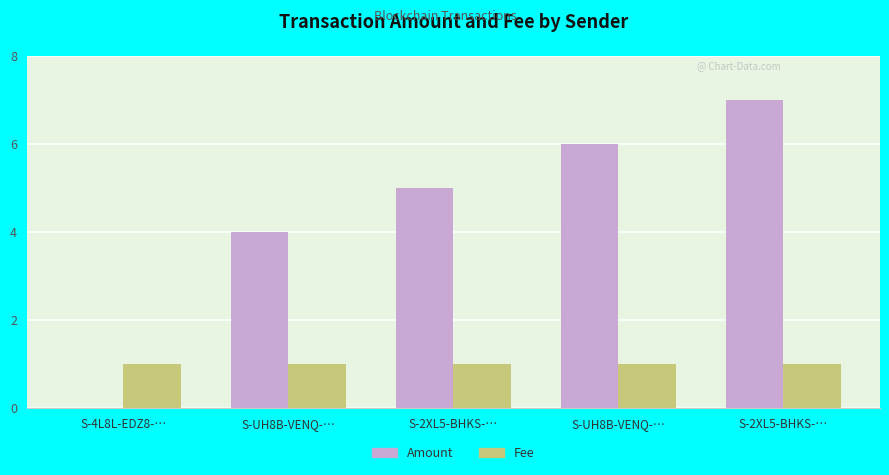

At S-4L8L-EDZ8-…, list the series in order from smallest to largest.

Amount, Fee